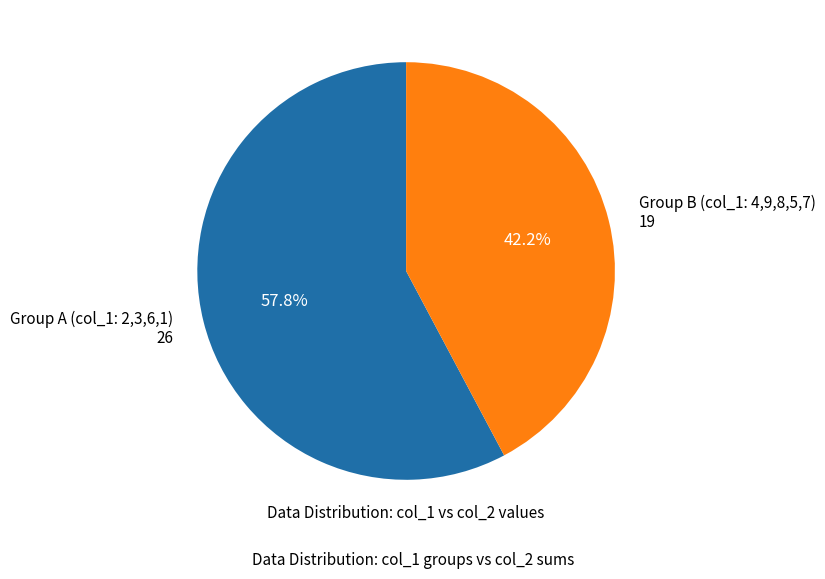

Does Group B (col_1: 4,9,8,5,7) 19 represent more than half of the total?

No